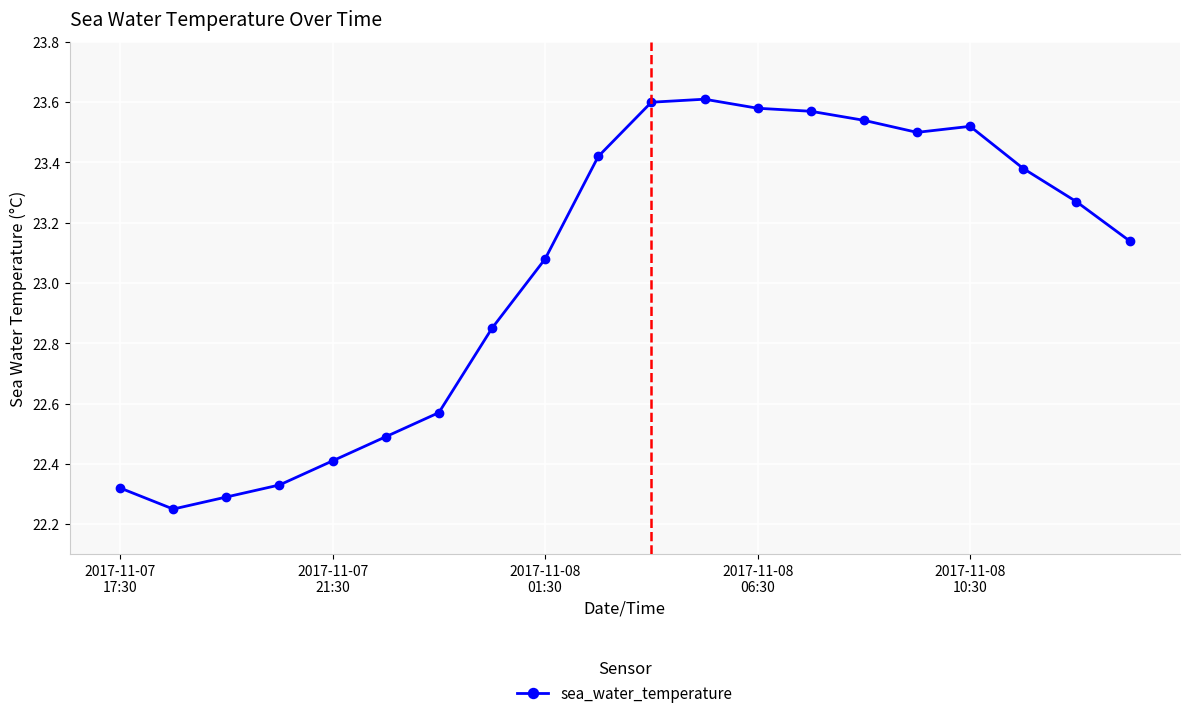

What is the difference between the maximum and minimum values?

1.4